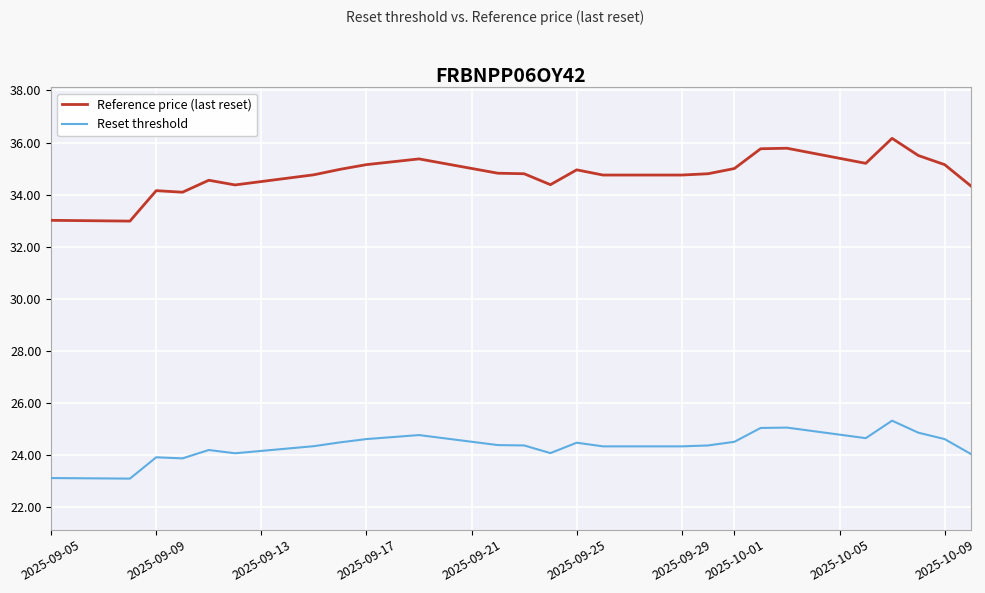

What is the average value of the Reset threshold series?

24.4